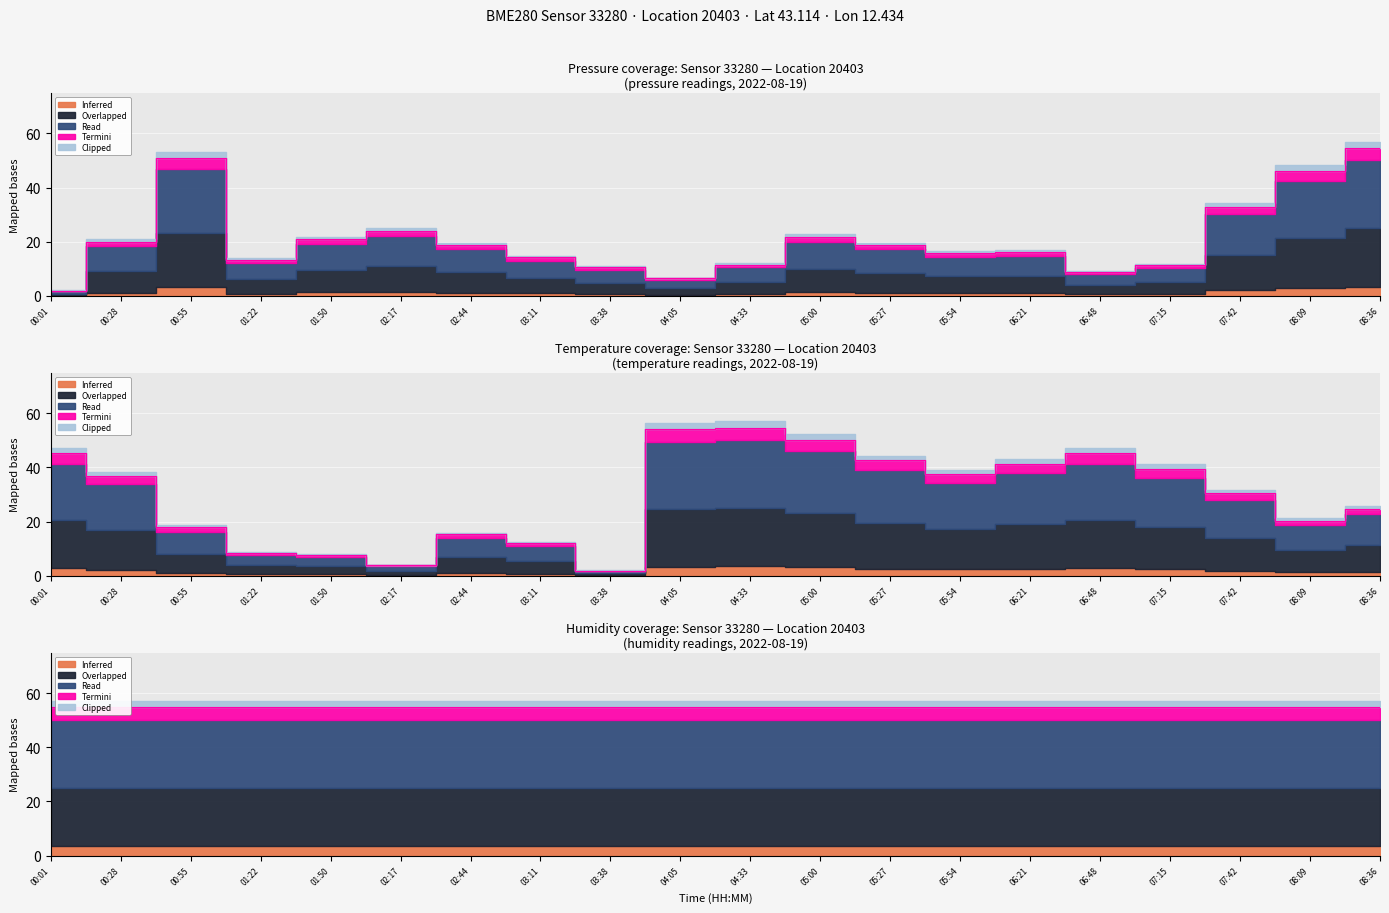

Which label corresponds to the largest value in the chart?

08:36